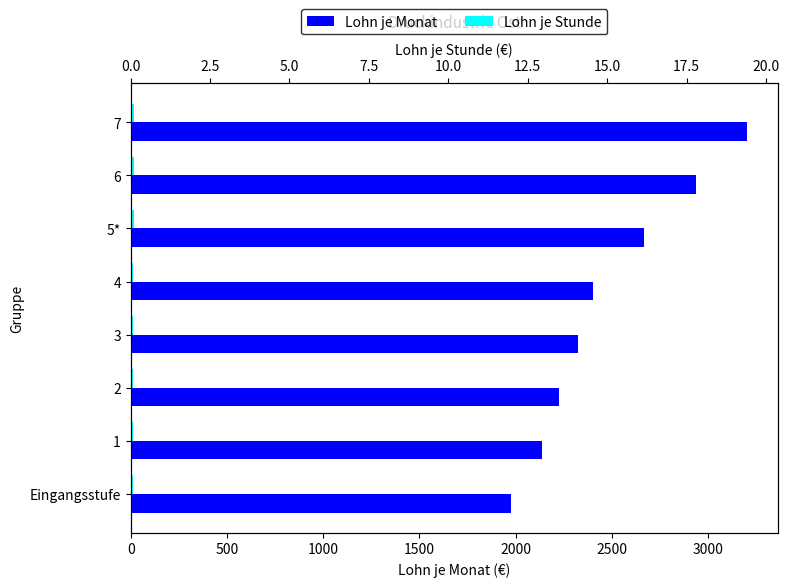

The Lohn je Monat series shows 1975.0 at Eingangsstufe. True or false?

True